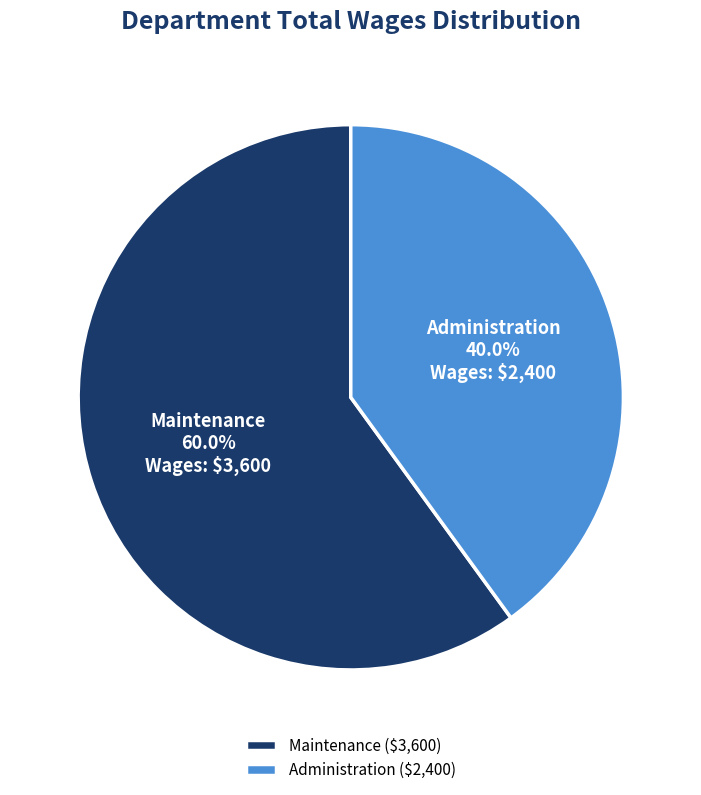

Which slice represents more than half of the pie?

Maintenance